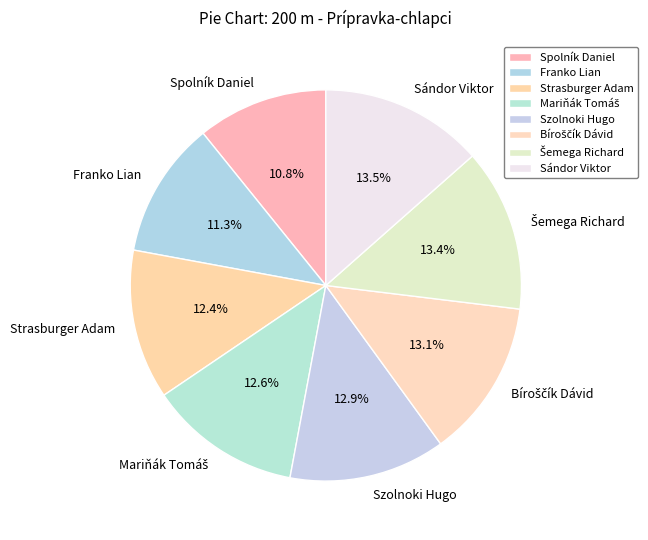

What portion of the pie excludes Strasburger Adam?

87.6%